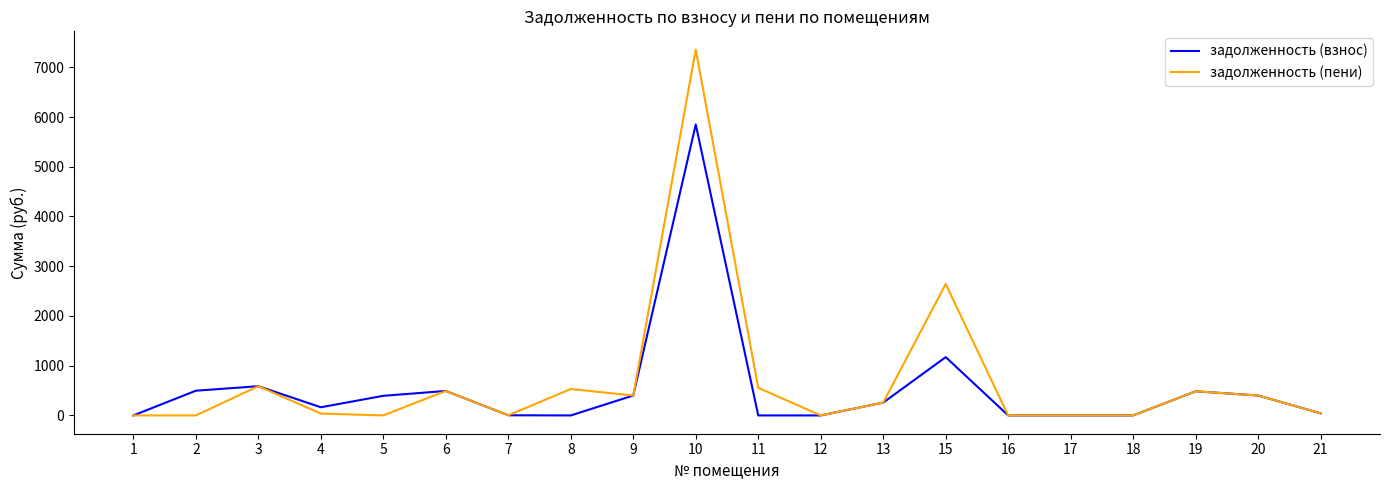

Rank the series by their maximum value, from lowest to highest.

задолженность (взнос), задолженность (пени)